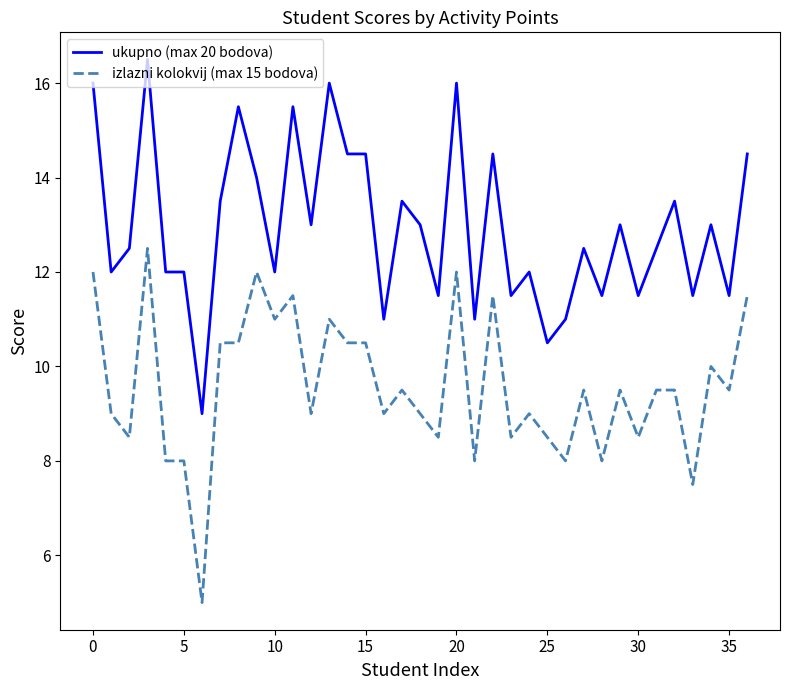

List the series in order of their overall mean, lowest first.

izlazni kolokvij (max 15 bodova), ukupno (max 20 bodova)